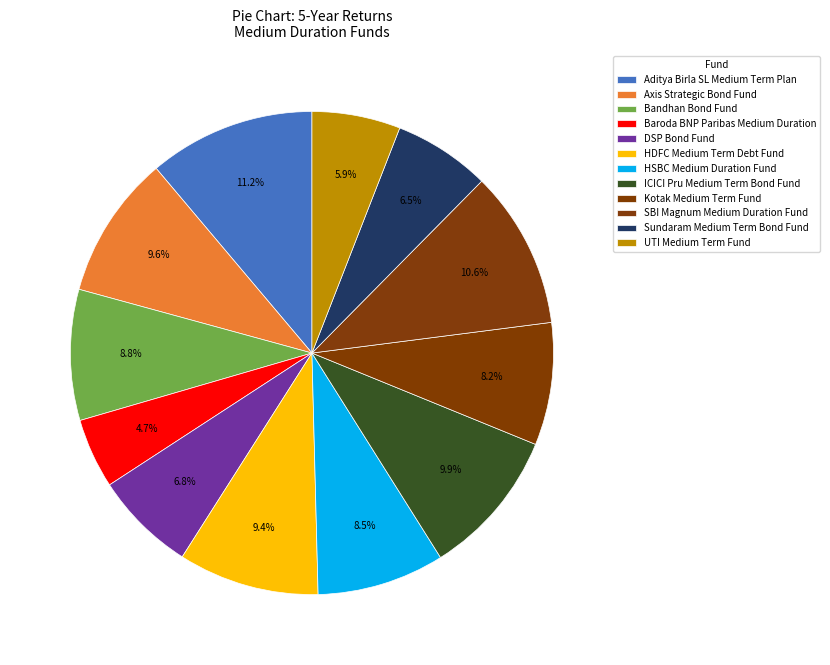

Count the number of slices in the pie.

12